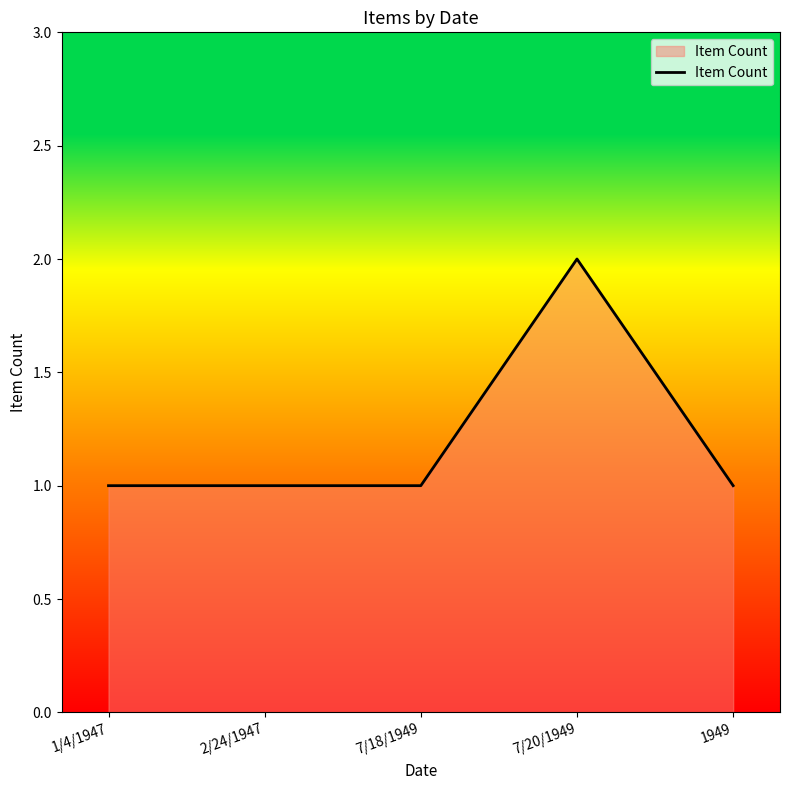

Which category has the highest value across all series?

7/20/1949